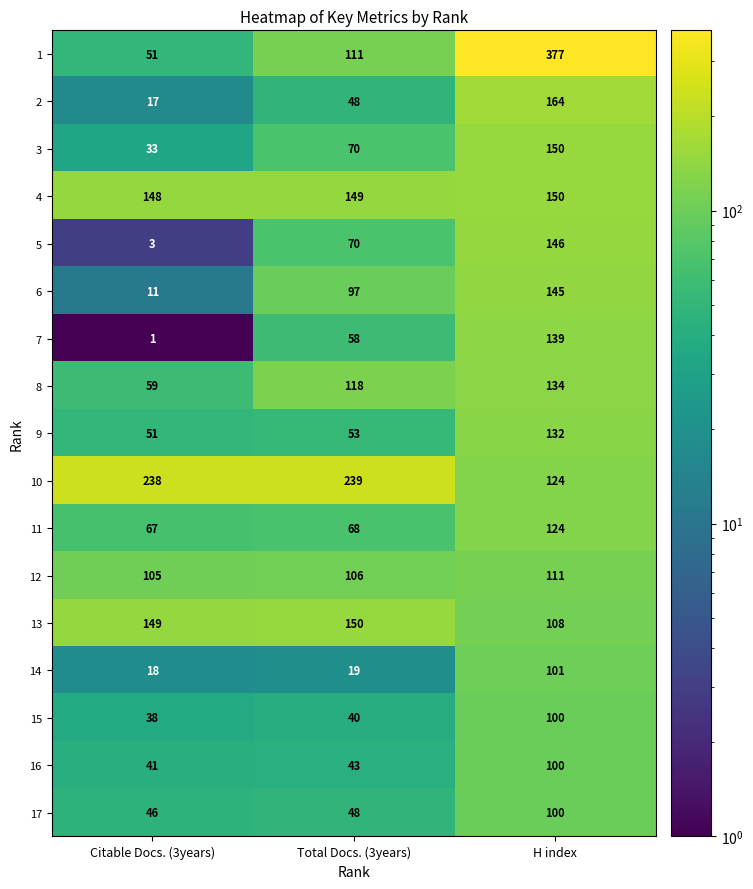

What is the minimum value shown in the chart?

1